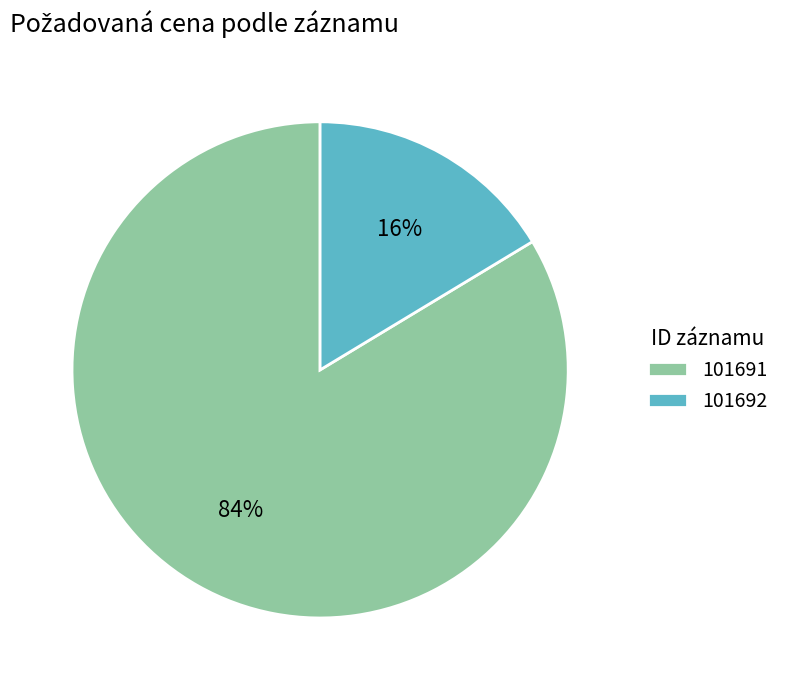

Do 101691 and 101692 together represent more than half of the pie?

Yes